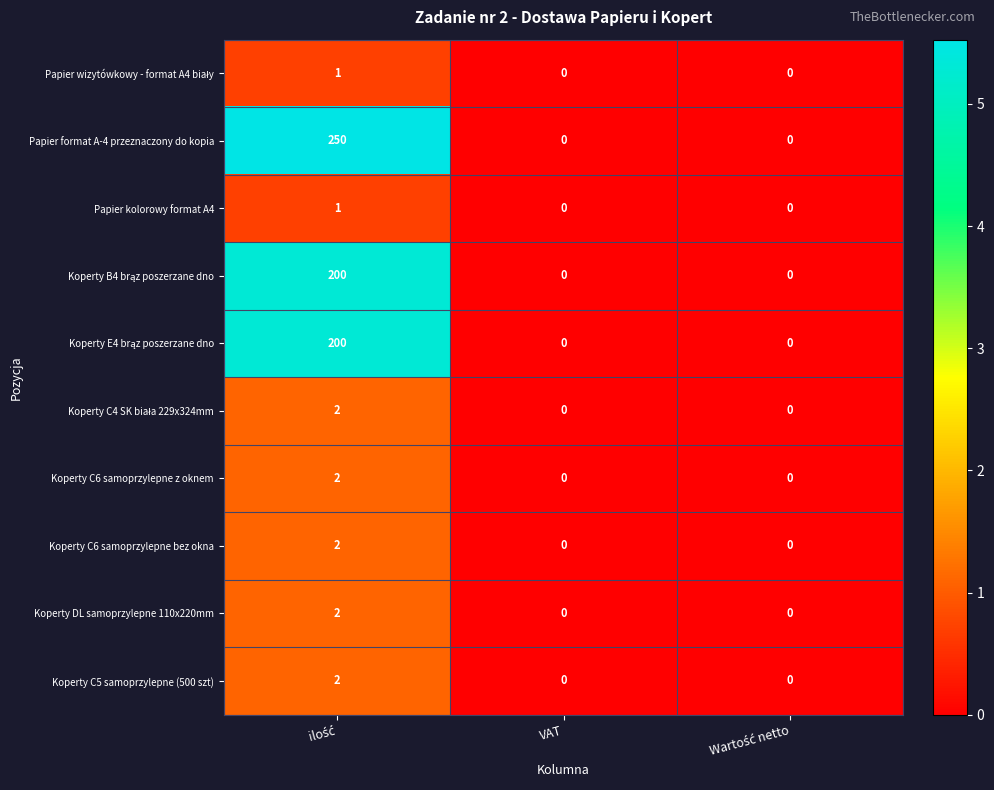

What is the greatest value displayed?

250